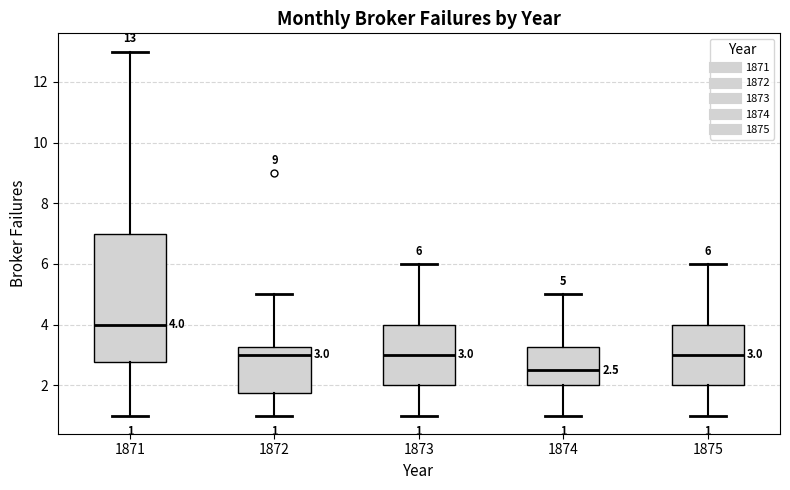

Comparing the boxes themselves (not the whiskers), which one is the tallest?

1871